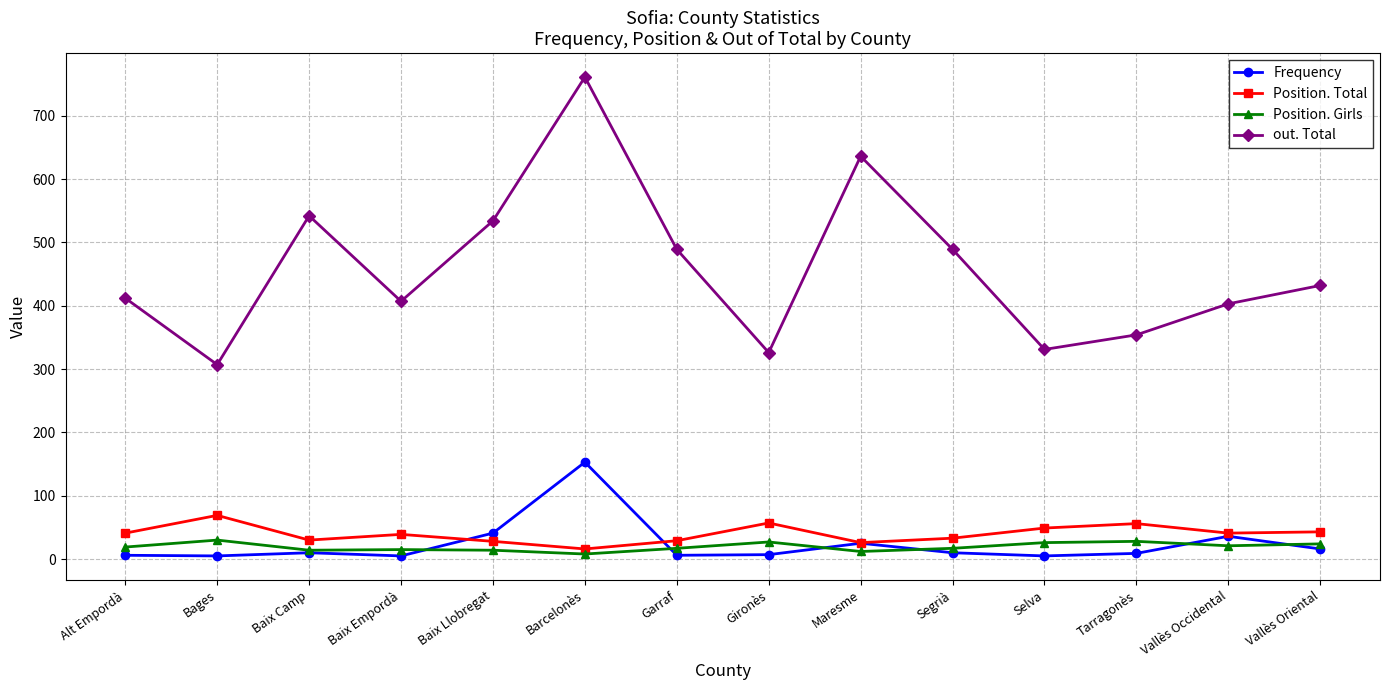

Which category has the lowest value in the out. Total series?

Bages